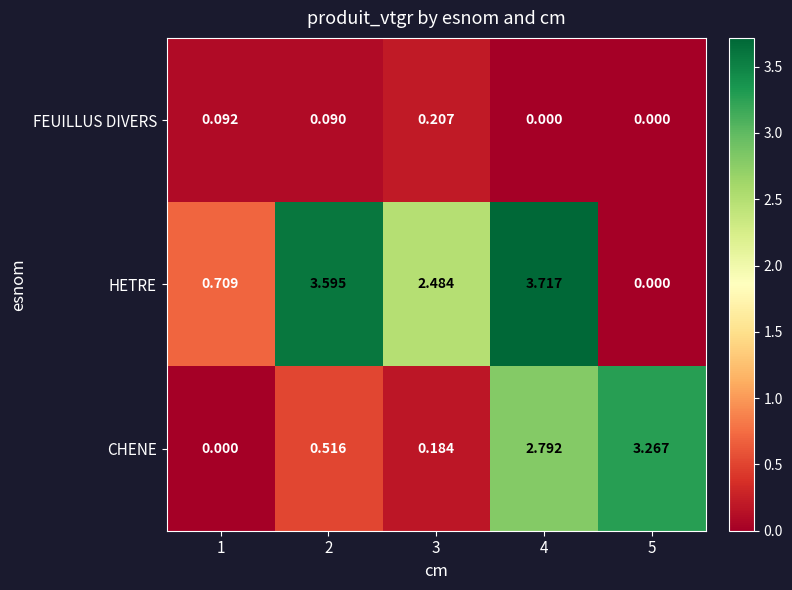

Is the value of FEUILLUS DIVERS at 3 greater than the value of HETRE at 4?

No